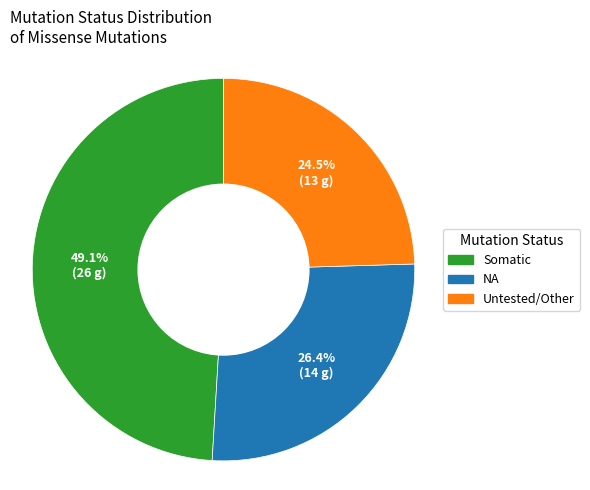

What is the largest slice in the pie chart?

Somatic